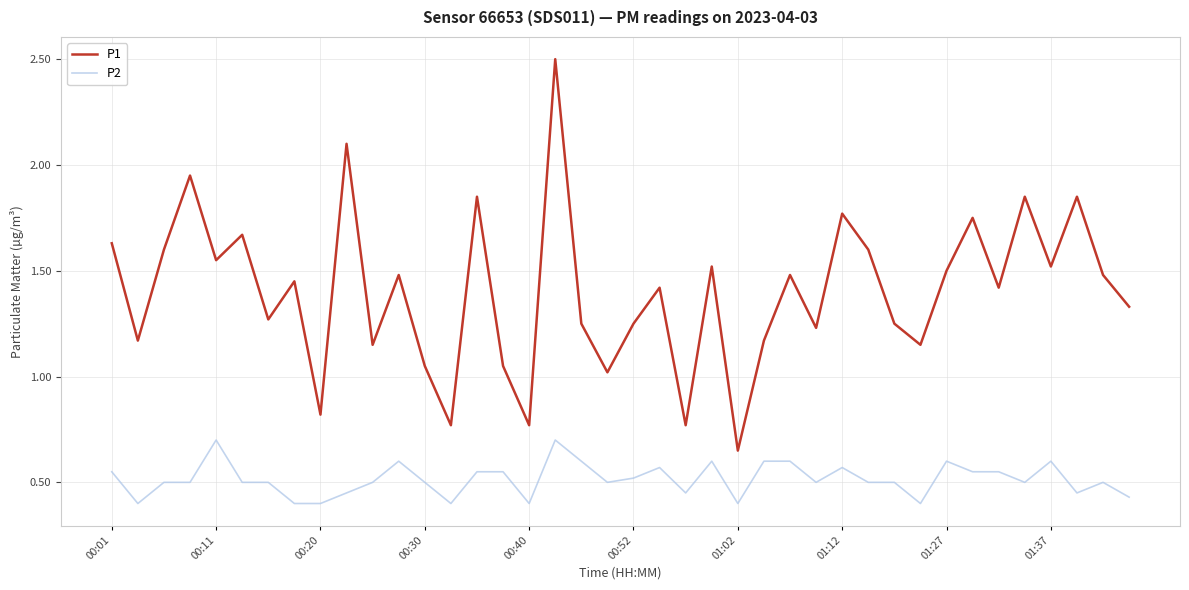

Which series has the widest spread of values?

P1